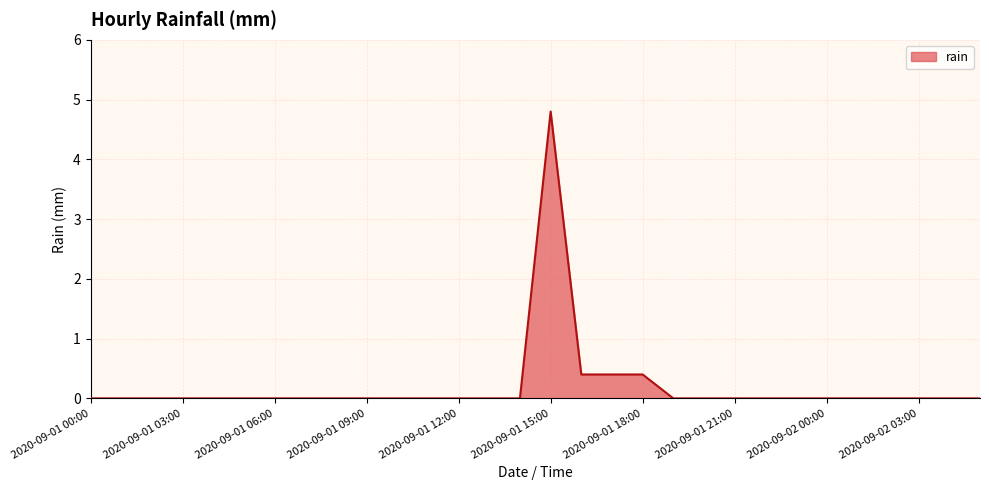

What is the greatest value displayed?

4.8